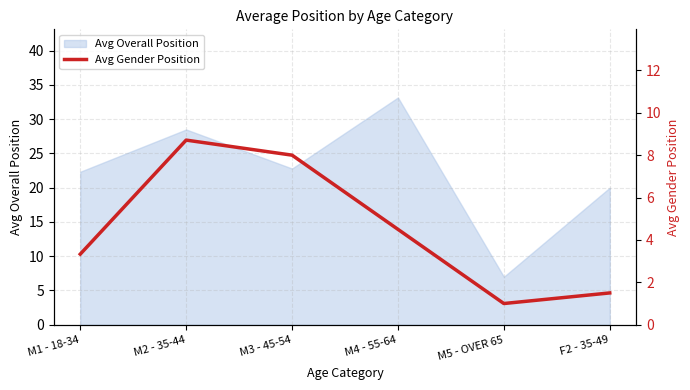

The value of Avg Overall Position at M3 - 45-54 is 22.8. True or false?

True